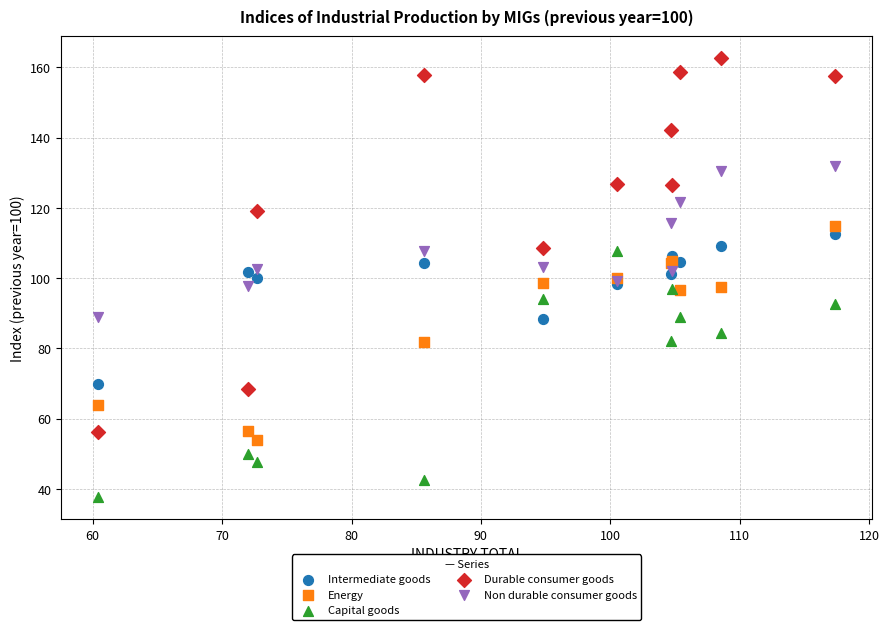

Which series has the widest spread of Y values?

Durable consumer goods